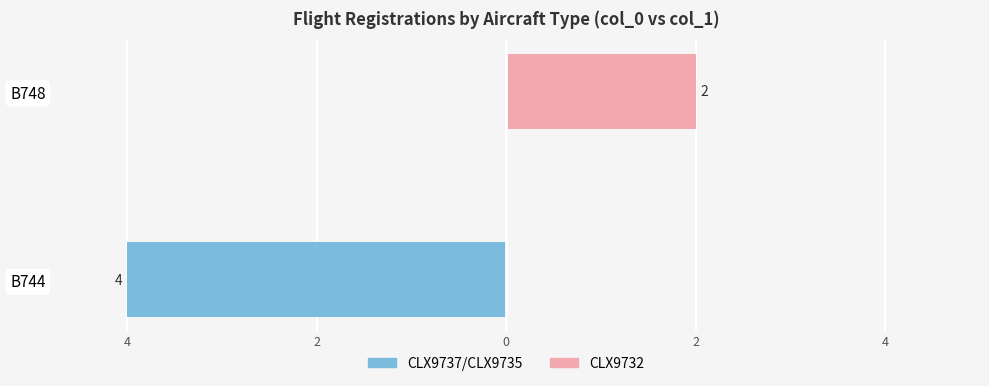

Is it true that CLX9732 equals -1 at B744?

False